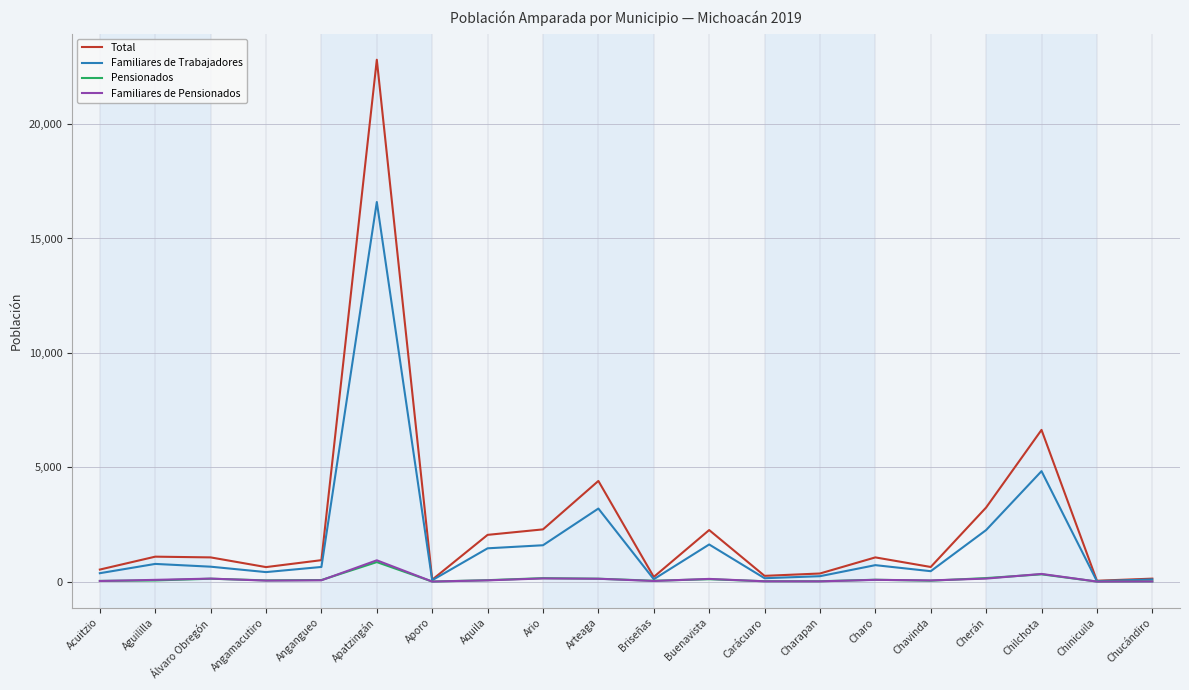

What position from the left is Charo?

15